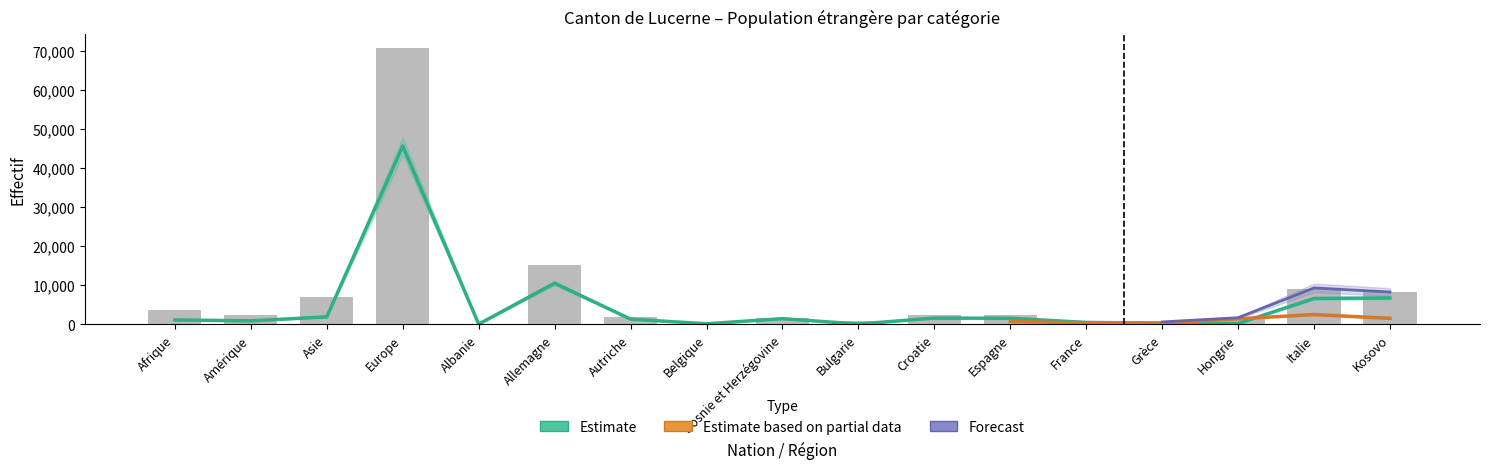

Are the bars horizontal?

No